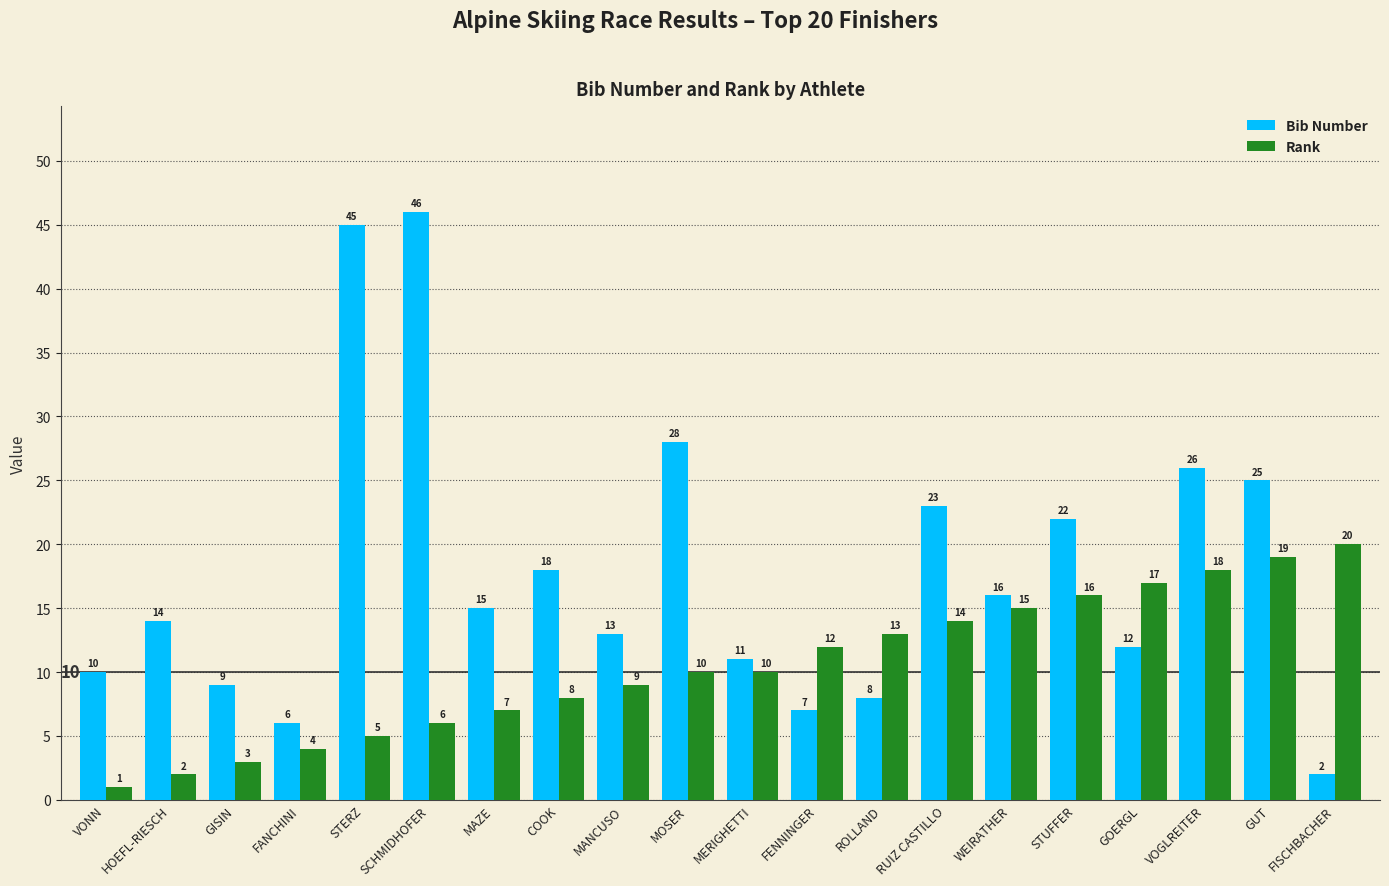

What is the label of the 2nd bar from the right?

GUT